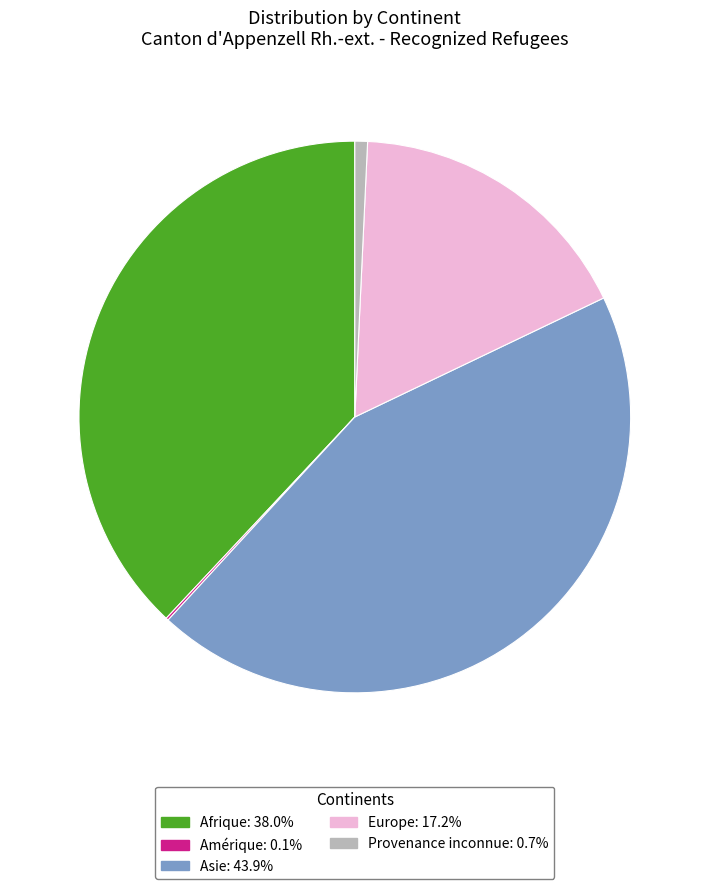

Approximately how many times larger is the value at Asie compared to Provenance inconnue?

59.4